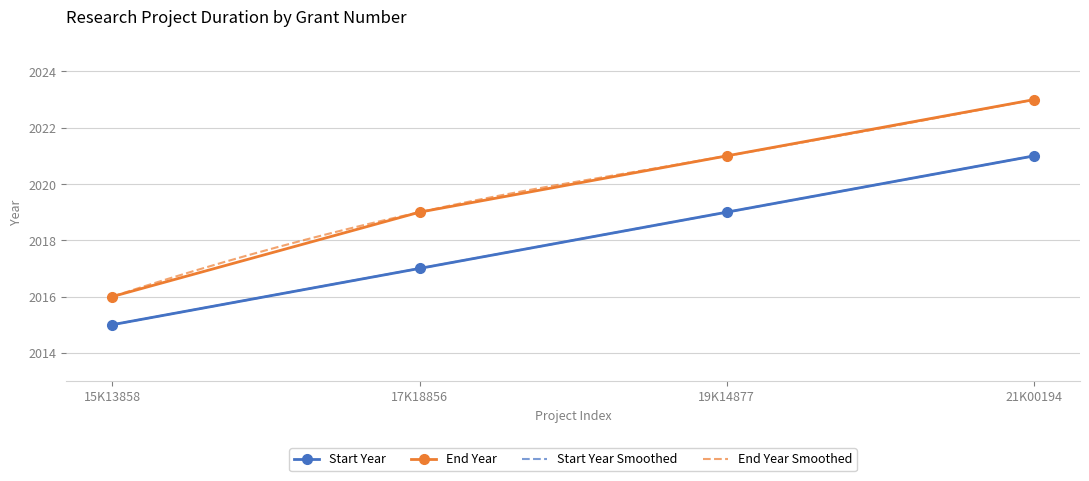

Which series has the largest total across all categories?

End Year